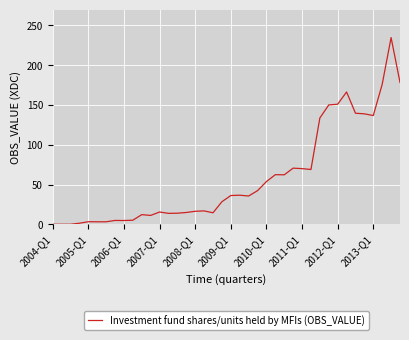

What is the greatest value displayed?

234.6